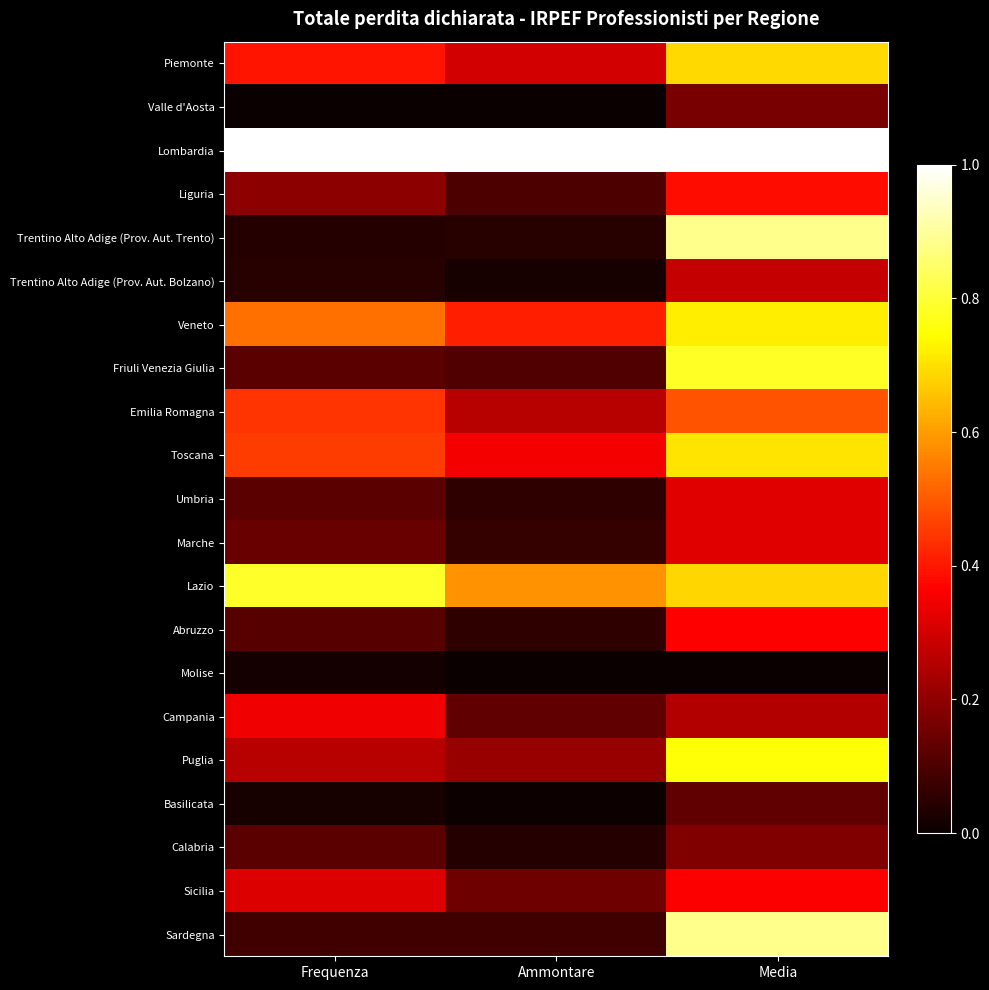

Which label corresponds to the largest value in the chart?

Frequenza